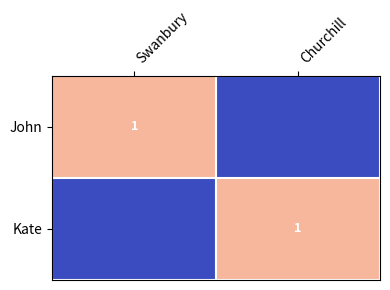

The value of John at Swanbury is 0. True or false?

False